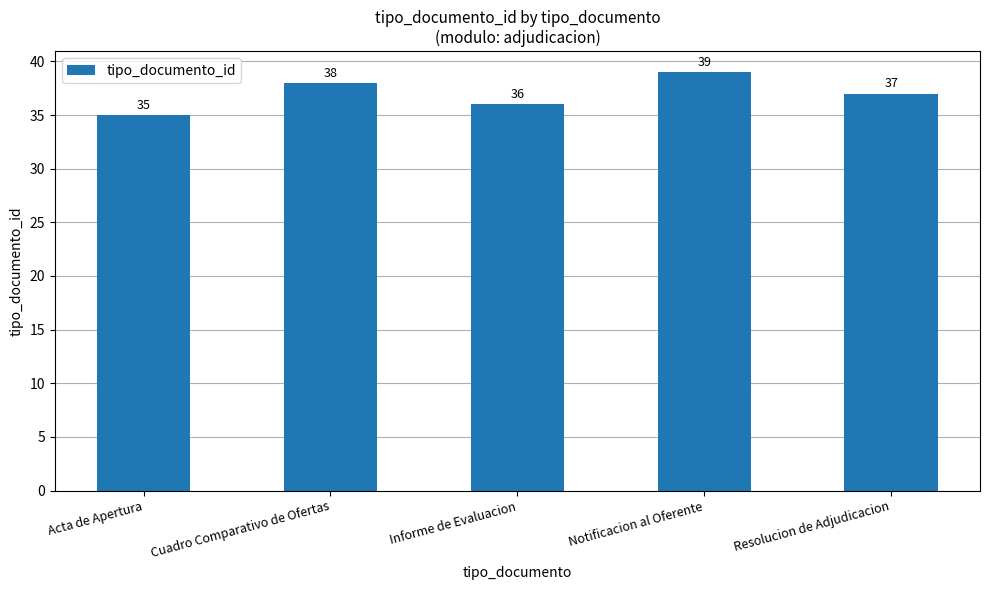

What is the minimum value shown in the chart?

35